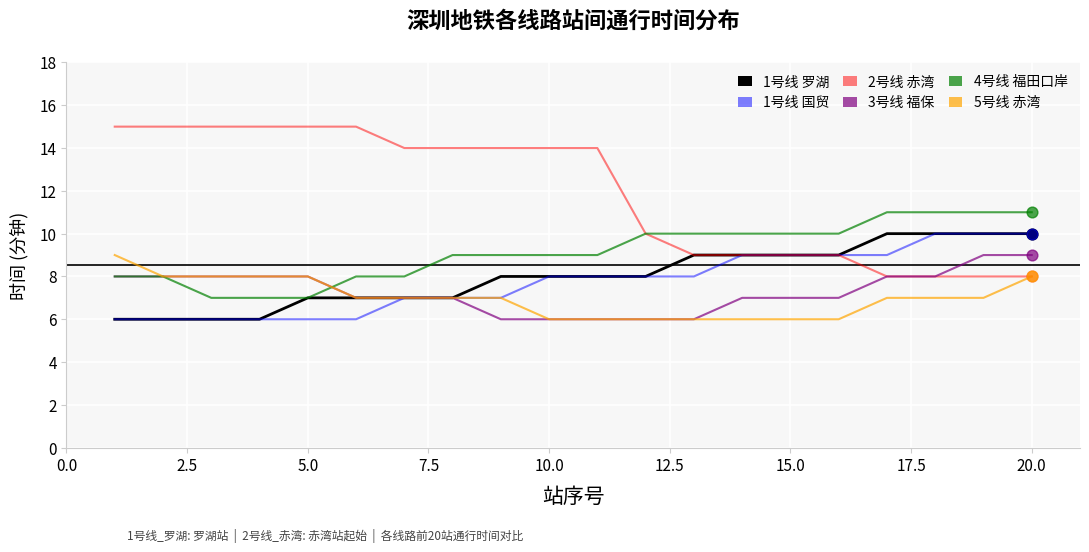

What is the smallest value displayed?

6